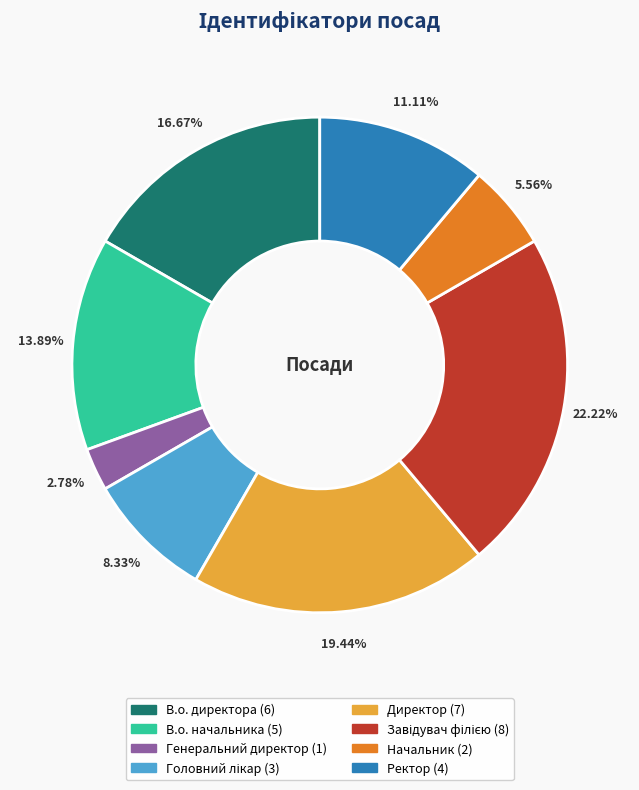

Combined, what portion of the pie is Ректор and Директор?

30.6%